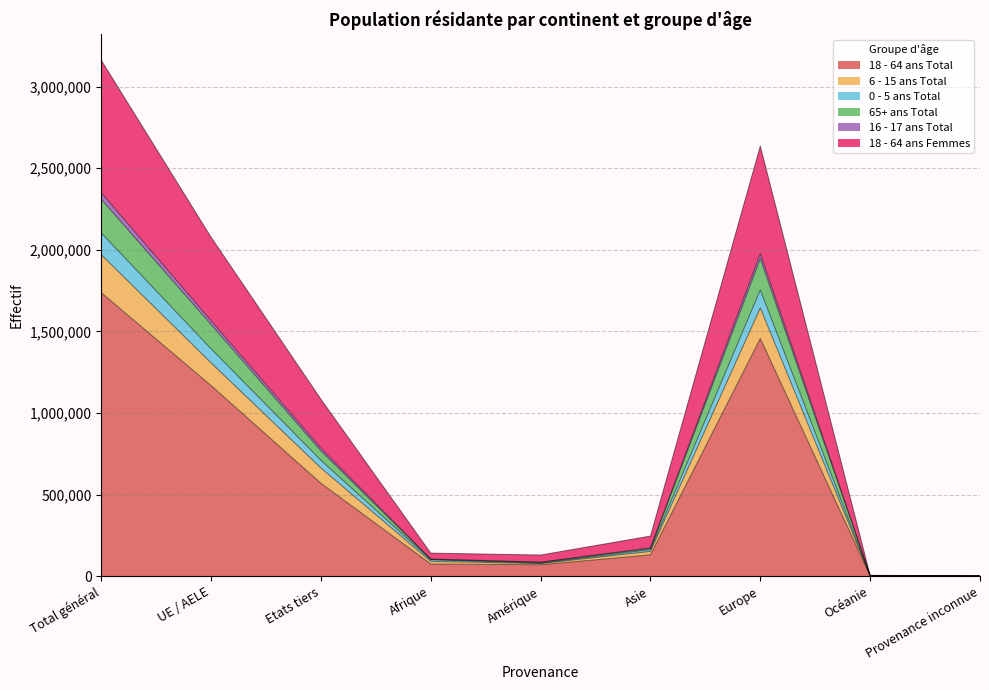

At which category is the sum across all series the highest?

Total général